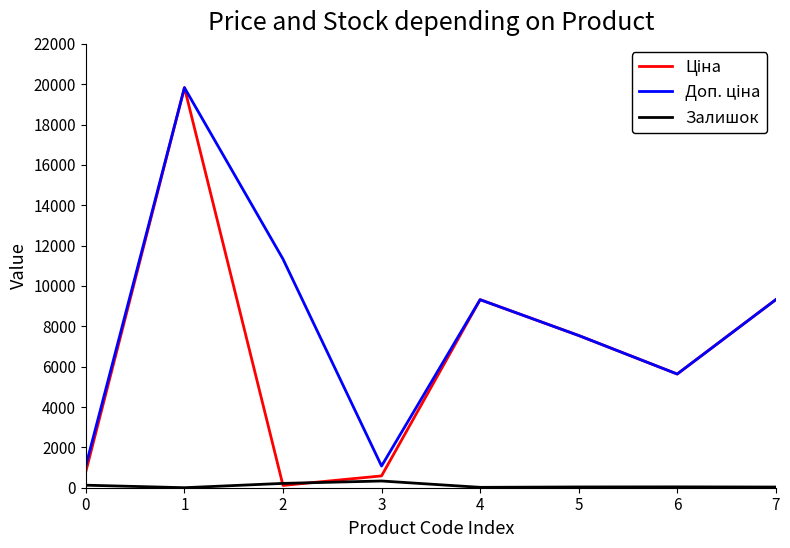

What is the greatest value displayed?

19831.1